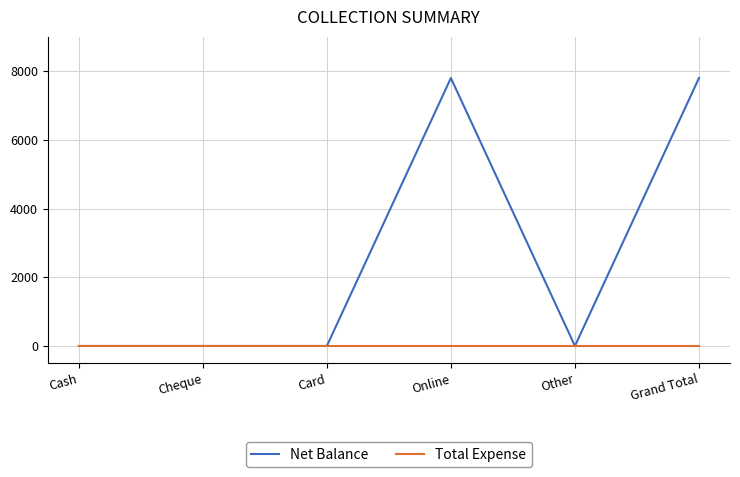

What is the total value across all series at Online?

7800